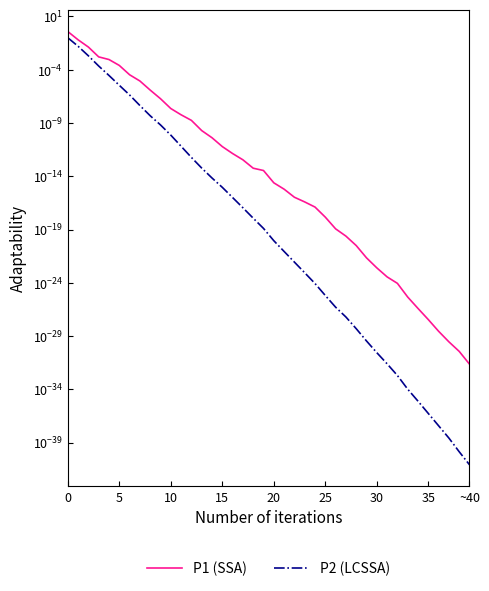

Rank the series at 19 from lowest to highest value.

P2 (LCSSA), P1 (SSA)